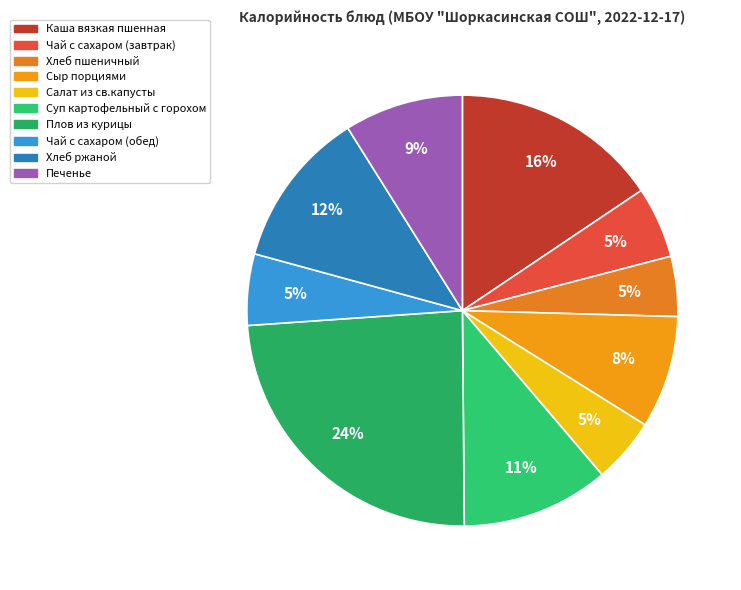

Is it true that Хлеб ржаной is 17% of the pie?

False